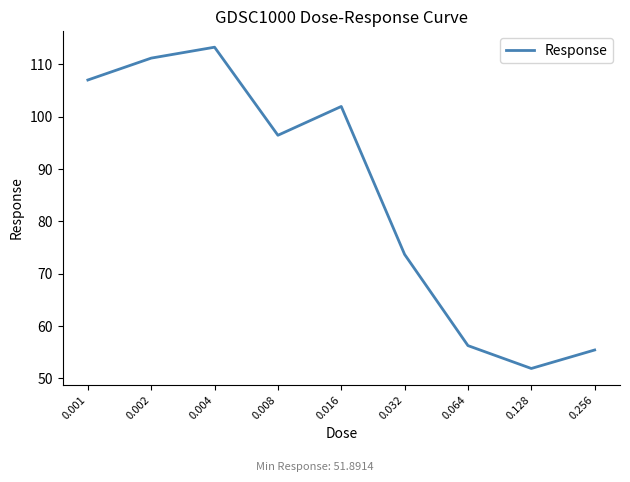

What is the greatest value displayed?

113.3